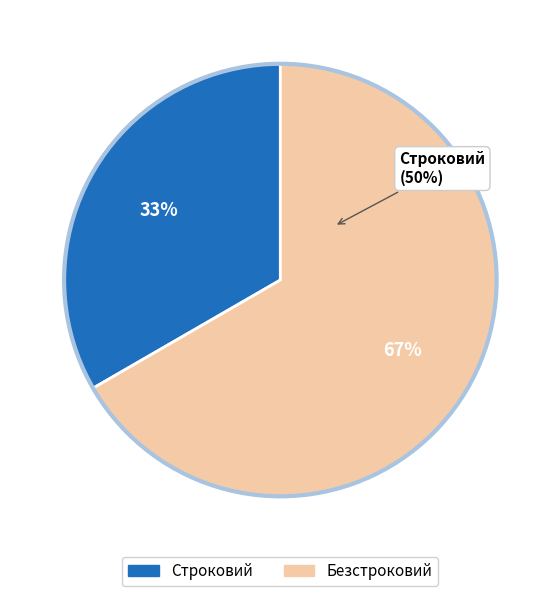

What is the largest slice in the pie chart?

Безстроковий